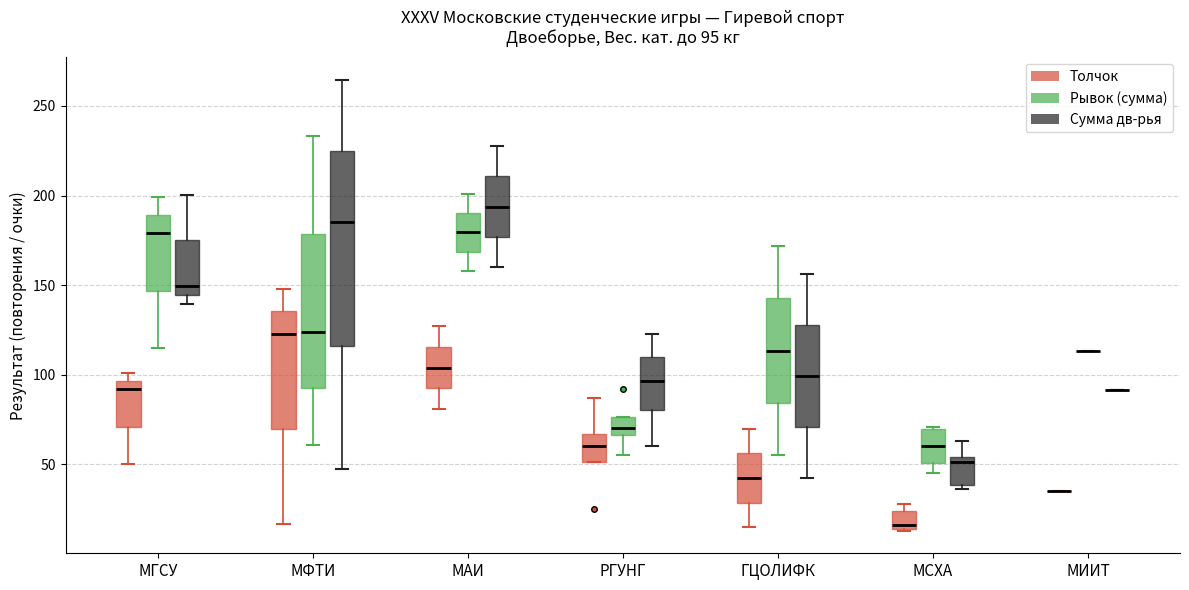

Comparing the boxes themselves (not the whiskers), which one is the tallest?

МФТИ (Сумма дв-рья)